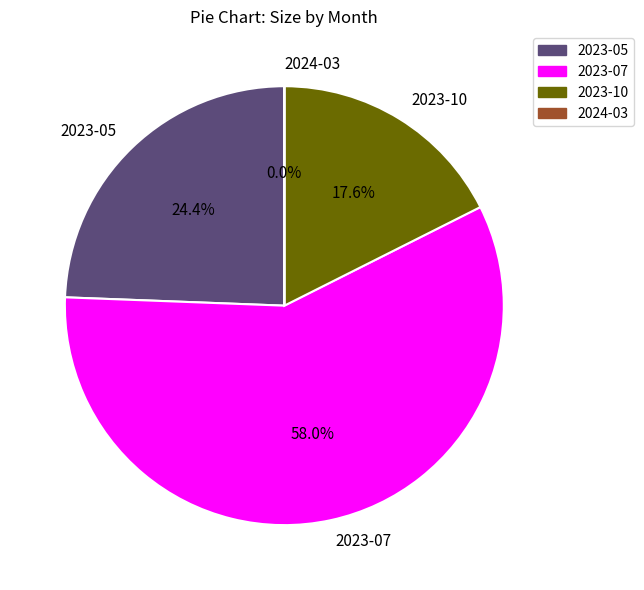

Does 2023-07 account for over 50% of the chart?

Yes